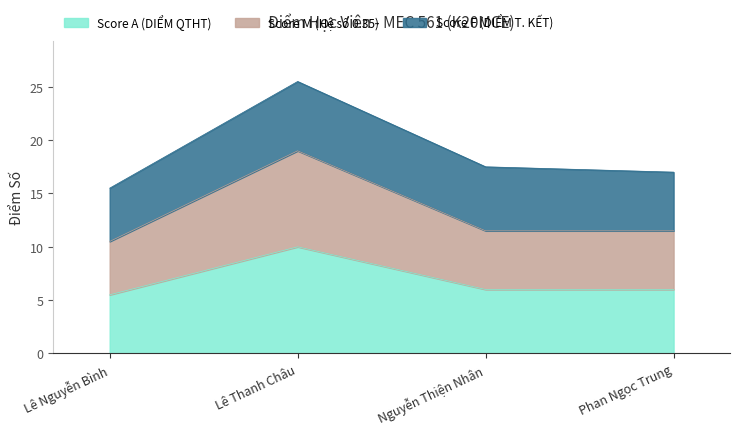

What is the label of the 4th point from the left?

Phan Ngọc Trung